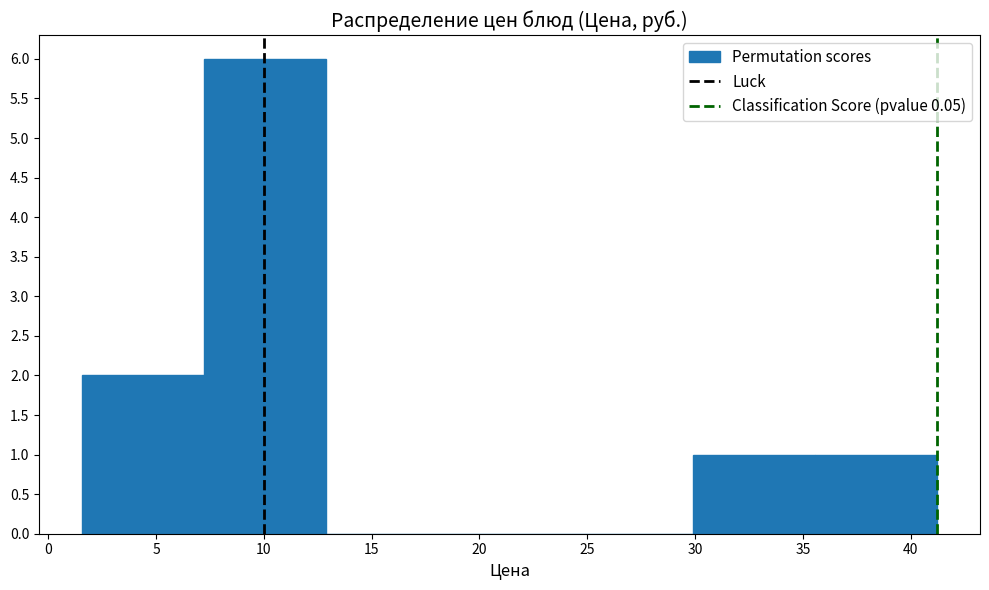

Reading left to right, list every bar in this chart as the range it spans on the x-axis followed by its height. Neither the bar edges nor the heights are printed on the chart, so give them approximately, as read against the axes.

1.5 to 7.0: 2
7.0 to 13.0: 6
13.0 to 18.5: 0
18.5 to 24.0: 0
24.0 to 30.0: 0
30.0 to 35.5: 1
35.5 to 41.0: 1